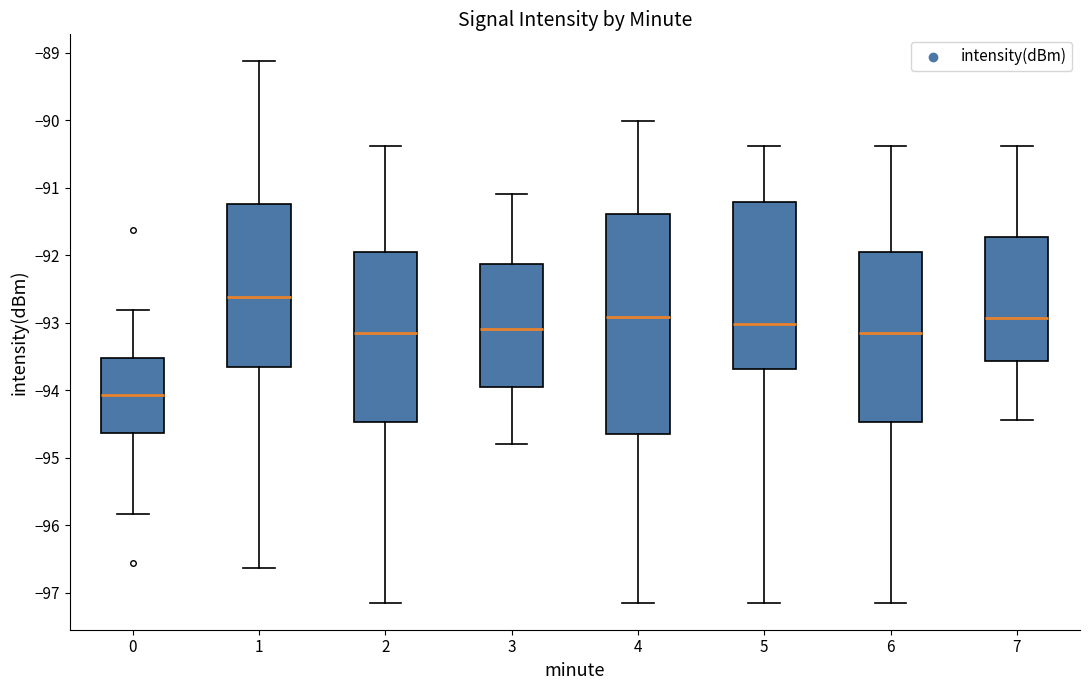

Which box is the tallest, from its lower edge to its upper edge?

4